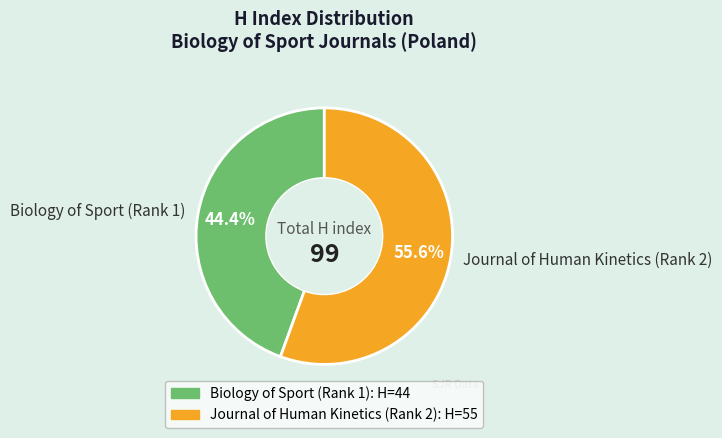

Is it true that Journal of Human Kinetics (Rank 2) is 66% of the pie?

False